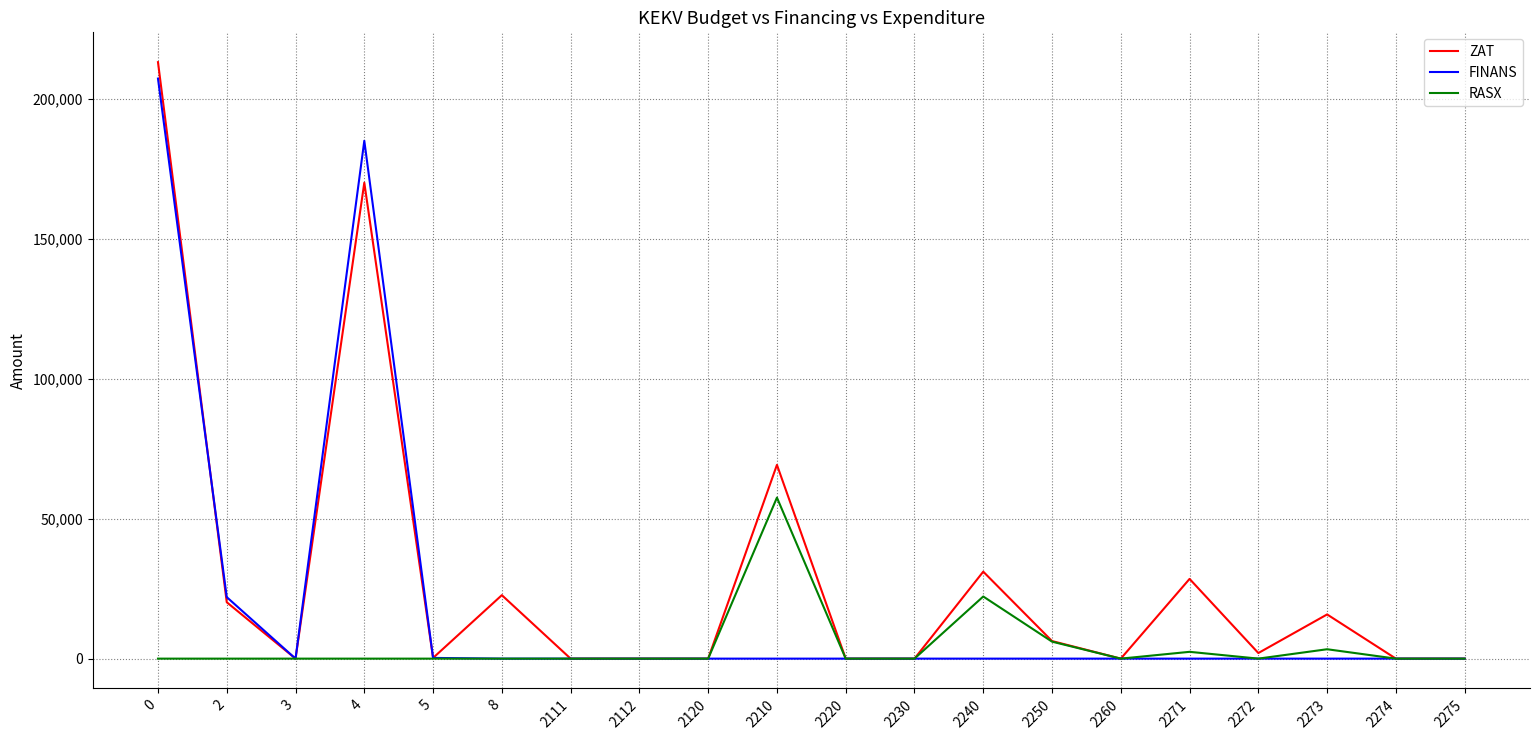

What is the difference between the ZAT values at 0 and 2120?

213215.0